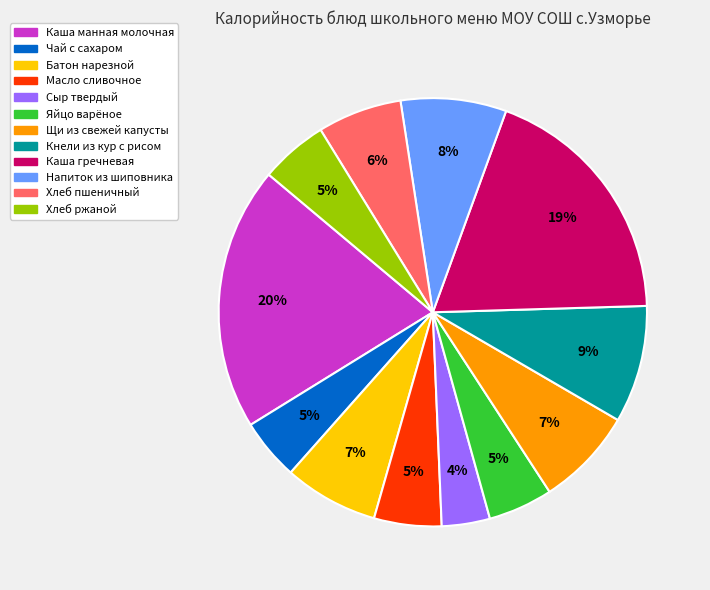

How many segments does this pie chart have?

12